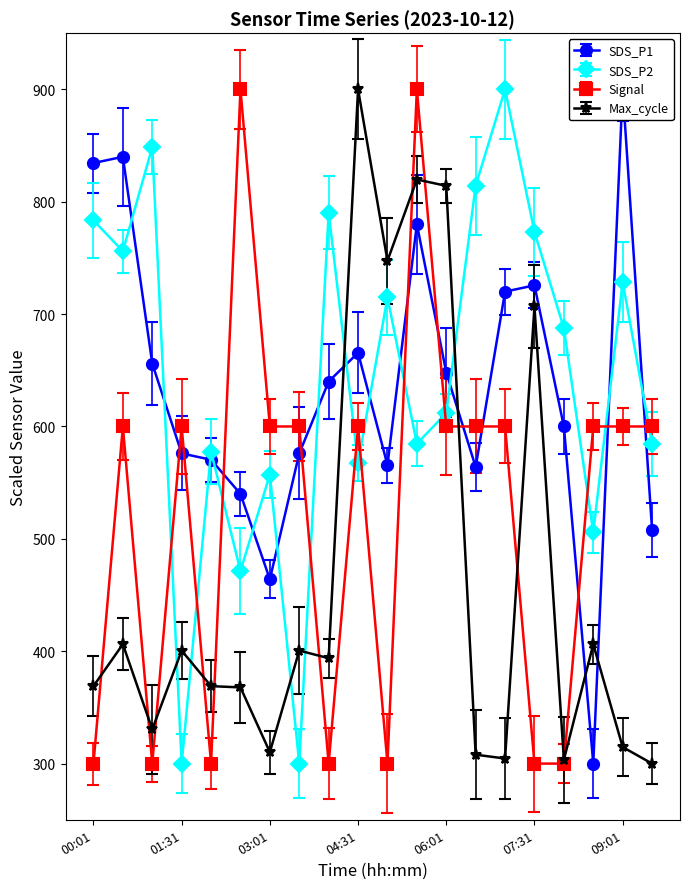

Read the SDS_P1 value at 02:01.

570.4